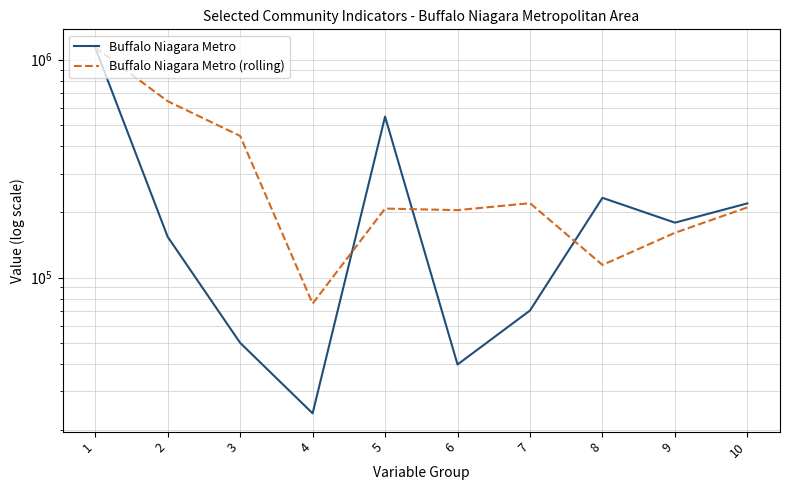

Is this an area chart (filled region under the line)?

No